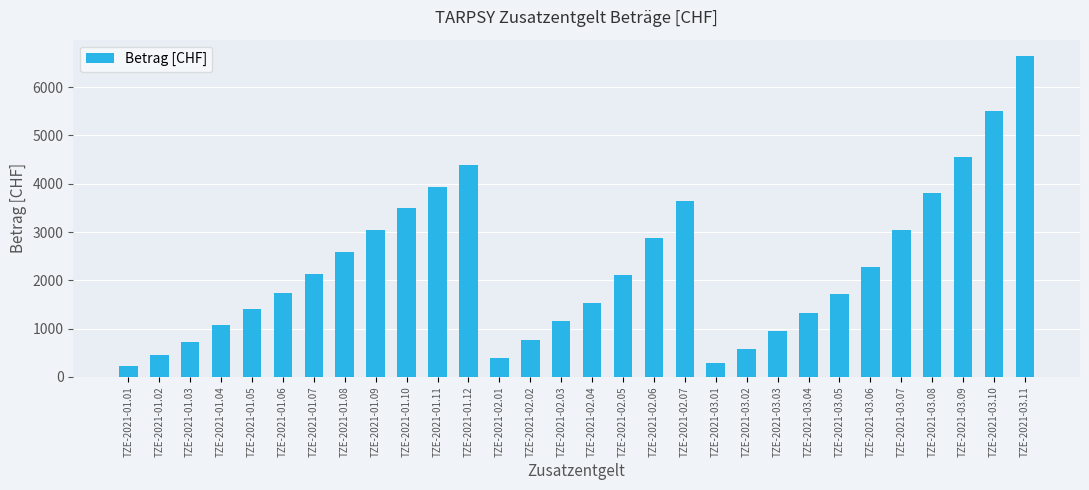

What value does the data have at TZE-2021-01.04?

1069.6